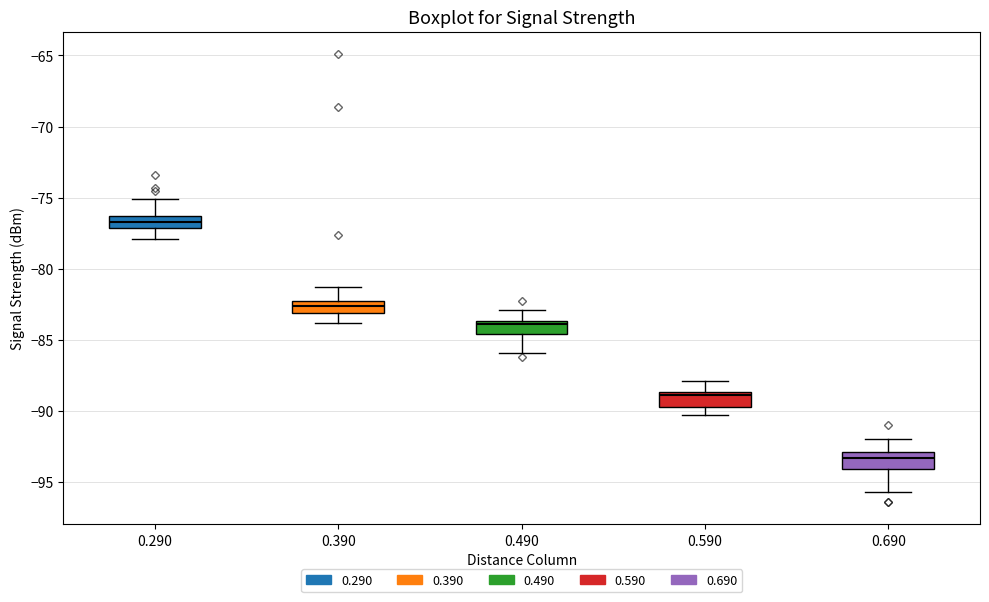

Reading left to right, transcribe this box plot: for each box, give where its median line is, the range the box spans, and where its two whiskers end, as read against the y-axis. The values are not printed on the chart, so give them approximately, as read against the axis.

0.290: median -76.5 (inside the box), box -77.0 to -76.5, whiskers -78.0 to -75.0
0.390: median -82.5 (inside the box), box -83.0 to -82.5, whiskers -84.0 to -81.5
0.490: median -84.0, box -84.5 to -83.5, whiskers -86.0 to -83.0
0.590: median -89.0, box -89.5 to -88.5, whiskers -90.5 to -88.0
0.690: median -93.5, box -94.0 to -93.0, whiskers -95.5 to -92.0